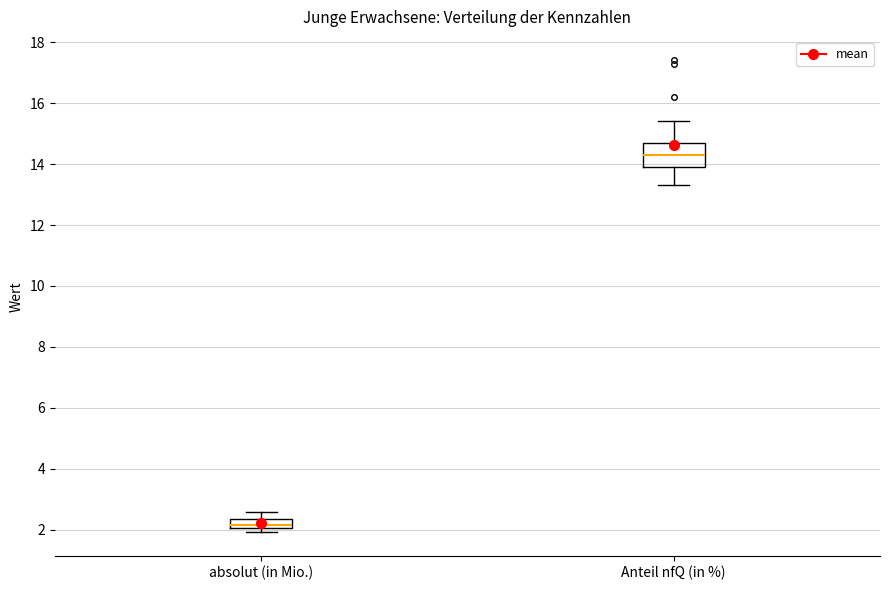

Comparing the boxes themselves (not the whiskers), which one is the tallest?

Anteil nfQ (in %)